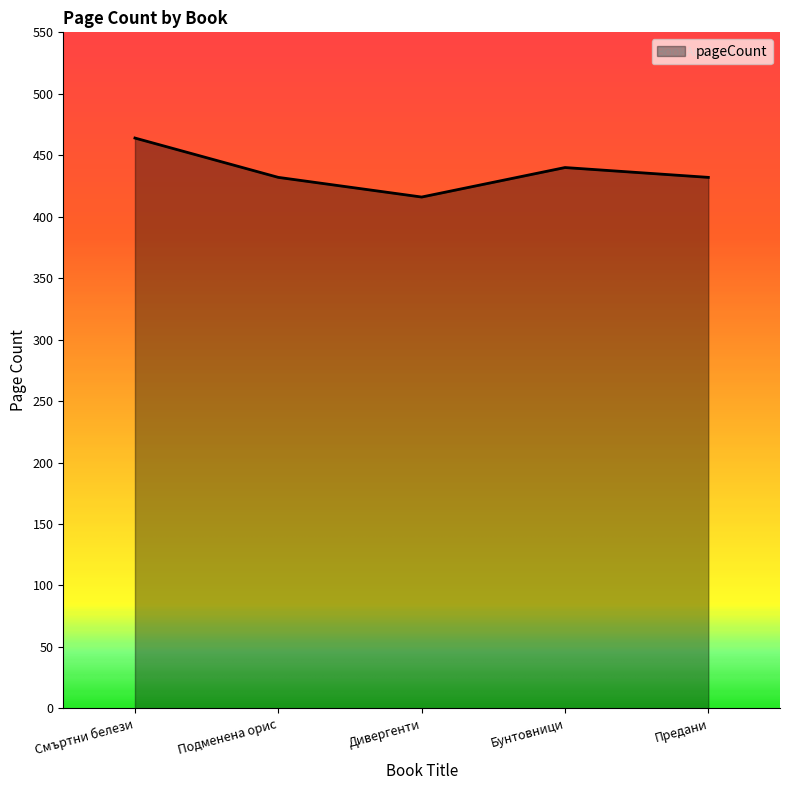

What is the difference between the maximum and minimum values?

48